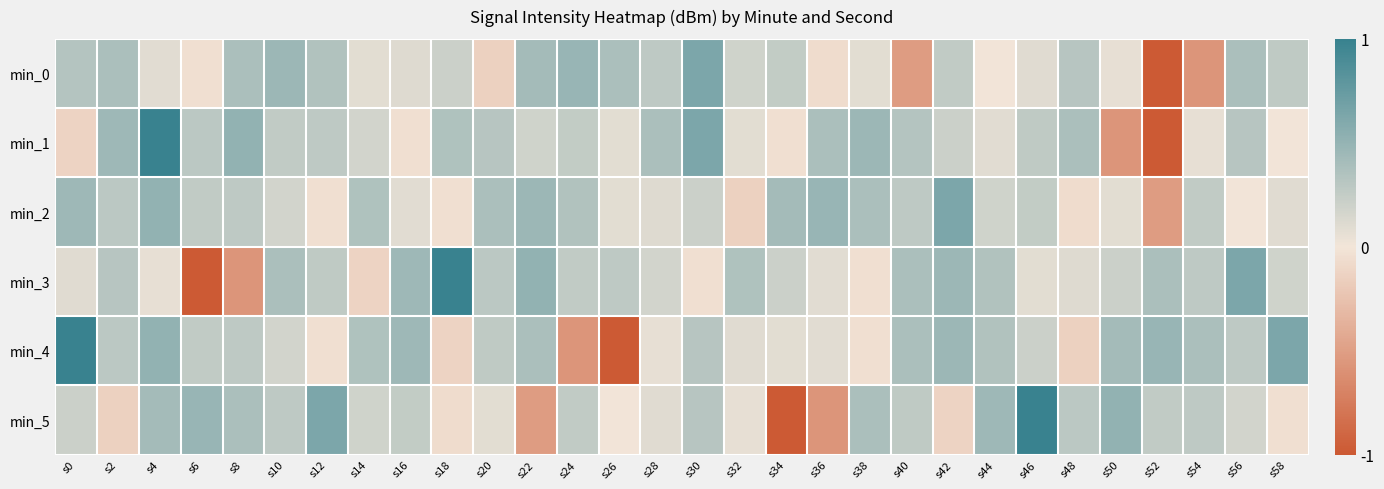

Reading left to right, list all the values displayed in this chart.

min_0: s0=0.3	s2=0.4	s4=0.1	s6=-0.0	s8=0.4	s10=0.5	s12=0.3	s14=0.1	s16=0.1	s18=0.2	s20=-0.1	s22=0.4	s24=0.5	s26=0.4	s28=0.3	s30=0.6	s32=0.2	s34=0.3	s36=-0.1	s38=0.1	s40=-0.5	s42=0.3	s44=-0.0	s46=0.1	s48=0.3	s50=0.1	s52=-1.0	s54=-0.6	s56=0.4	s58=0.3
min_1: s0=-0.1	s2=0.5	s4=1.0	s6=0.3	s8=0.5	s10=0.3	s12=0.3	s14=0.2	s16=-0.0	s18=0.4	s20=0.3	s22=0.2	s24=0.3	s26=0.1	s28=0.4	s30=0.6	s32=0.1	s34=-0.0	s36=0.4	s38=0.5	s40=0.3	s42=0.2	s44=0.1	s46=0.3	s48=0.4	s50=-0.6	s52=-1.0	s54=0.1	s56=0.3	s58=-0.0
min_2: s0=0.5	s2=0.3	s4=0.5	s6=0.3	s8=0.3	s10=0.2	s12=-0.0	s14=0.4	s16=0.1	s18=-0.0	s20=0.4	s22=0.5	s24=0.3	s26=0.1	s28=0.1	s30=0.2	s32=-0.1	s34=0.4	s36=0.5	s38=0.4	s40=0.3	s42=0.6	s44=0.2	s46=0.3	s48=-0.1	s50=0.1	s52=-0.5	s54=0.3	s56=-0.0	s58=0.1
min_3: s0=0.1	s2=0.3	s4=0.1	s6=-1.0	s8=-0.6	s10=0.4	s12=0.3	s14=-0.1	s16=0.5	s18=1.0	s20=0.3	s22=0.5	s24=0.3	s26=0.3	s28=0.2	s30=-0.0	s32=0.4	s34=0.2	s36=0.1	s38=-0.0	s40=0.4	s42=0.5	s44=0.3	s46=0.1	s48=0.1	s50=0.2	s52=0.4	s54=0.3	s56=0.6	s58=0.2
min_4: s0=1.0	s2=0.3	s4=0.5	s6=0.3	s8=0.3	s10=0.2	s12=-0.0	s14=0.4	s16=0.5	s18=-0.1	s20=0.3	s22=0.4	s24=-0.6	s26=-1.0	s28=0.1	s30=0.3	s32=0.1	s34=0.1	s36=0.1	s38=-0.0	s40=0.4	s42=0.5	s44=0.3	s46=0.2	s48=-0.1	s50=0.4	s52=0.5	s54=0.4	s56=0.3	s58=0.6
min_5: s0=0.2	s2=-0.1	s4=0.4	s6=0.5	s8=0.4	s10=0.3	s12=0.6	s14=0.2	s16=0.3	s18=-0.1	s20=0.1	s22=-0.5	s24=0.3	s26=-0.0	s28=0.1	s30=0.3	s32=0.1	s34=-1.0	s36=-0.6	s38=0.4	s40=0.3	s42=-0.1	s44=0.5	s46=1.0	s48=0.3	s50=0.5	s52=0.3	s54=0.3	s56=0.2	s58=-0.0